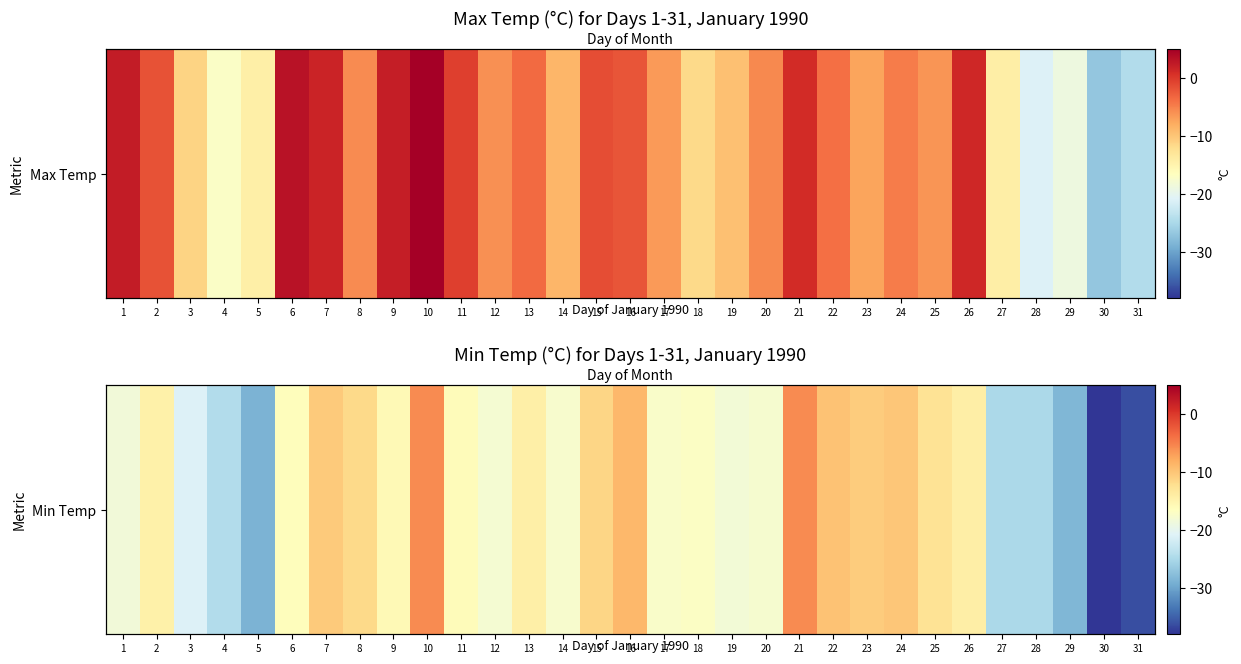

How many distinct data groups are displayed?

1